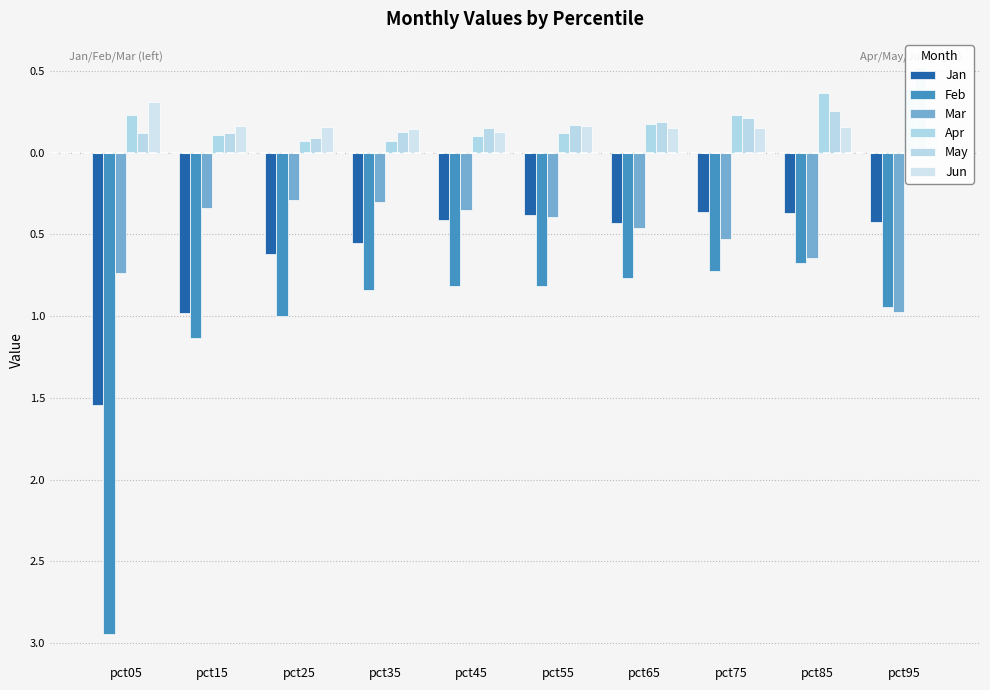

Rank the series by their maximum value, from lowest to highest.

Feb, Jan, Mar, Jun, Apr, May